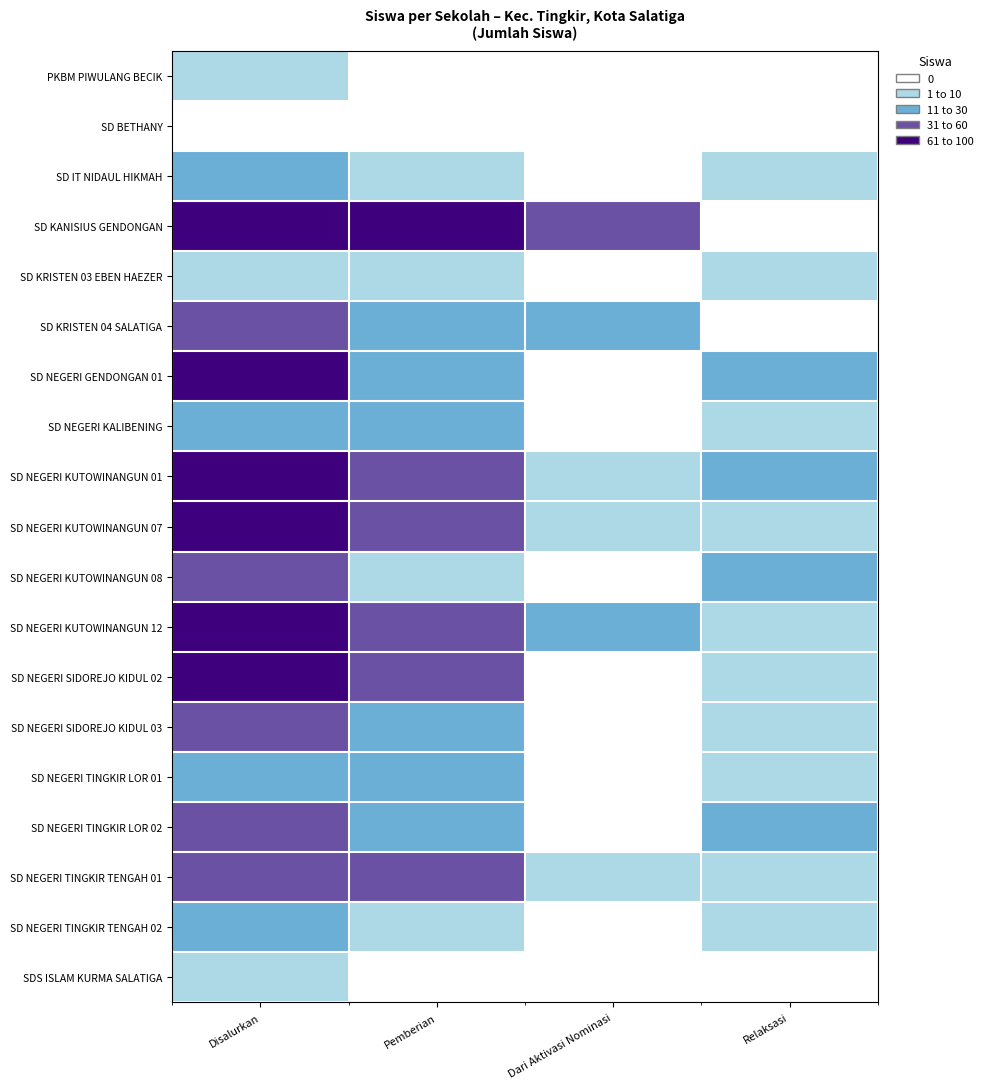

Reading left to right, transcribe all the data shown in this chart.

PKBM PIWULANG BECIK: Disalurkan=17	Pemberian=8	Dari Aktivasi Nominasi=0	Relaksasi=9
SD BETHANY: Disalurkan=3	Pemberian=0	Dari Aktivasi Nominasi=1	Relaksasi=2
SD IT NIDAUL HIKMAH: Disalurkan=31	Pemberian=11	Dari Aktivasi Nominasi=2	Relaksasi=18
SD KANISIUS GENDONGAN: Disalurkan=191	Pemberian=119	Dari Aktivasi Nominasi=64	Relaksasi=8
SD KRISTEN 03 EBEN HAEZER: Disalurkan=27	Pemberian=16	Dari Aktivasi Nominasi=1	Relaksasi=10
SD KRISTEN 04 SALATIGA: Disalurkan=86	Pemberian=49	Dari Aktivasi Nominasi=30	Relaksasi=7
SD NEGERI GENDONGAN 01: Disalurkan=107	Pemberian=44	Dari Aktivasi Nominasi=8	Relaksasi=55
SD NEGERI KALIBENING: Disalurkan=55	Pemberian=43	Dari Aktivasi Nominasi=2	Relaksasi=10
SD NEGERI KUTOWINANGUN 01: Disalurkan=154	Pemberian=80	Dari Aktivasi Nominasi=23	Relaksasi=51
SD NEGERI KUTOWINANGUN 07: Disalurkan=114	Pemberian=83	Dari Aktivasi Nominasi=12	Relaksasi=19
SD NEGERI KUTOWINANGUN 08: Disalurkan=65	Pemberian=26	Dari Aktivasi Nominasi=2	Relaksasi=37
SD NEGERI KUTOWINANGUN 12: Disalurkan=143	Pemberian=81	Dari Aktivasi Nominasi=37	Relaksasi=25
SD NEGERI SIDOREJO KIDUL 02: Disalurkan=108	Pemberian=82	Dari Aktivasi Nominasi=1	Relaksasi=25
SD NEGERI SIDOREJO KIDUL 03: Disalurkan=64	Pemberian=47	Dari Aktivasi Nominasi=1	Relaksasi=16
SD NEGERI TINGKIR LOR 01: Disalurkan=48	Pemberian=33	Dari Aktivasi Nominasi=3	Relaksasi=12
SD NEGERI TINGKIR LOR 02: Disalurkan=77	Pemberian=37	Dari Aktivasi Nominasi=8	Relaksasi=32
SD NEGERI TINGKIR TENGAH 01: Disalurkan=88	Pemberian=65	Dari Aktivasi Nominasi=10	Relaksasi=13
SD NEGERI TINGKIR TENGAH 02: Disalurkan=36	Pemberian=20	Dari Aktivasi Nominasi=0	Relaksasi=16
SDS ISLAM KURMA SALATIGA: Disalurkan=14	Pemberian=7	Dari Aktivasi Nominasi=0	Relaksasi=7